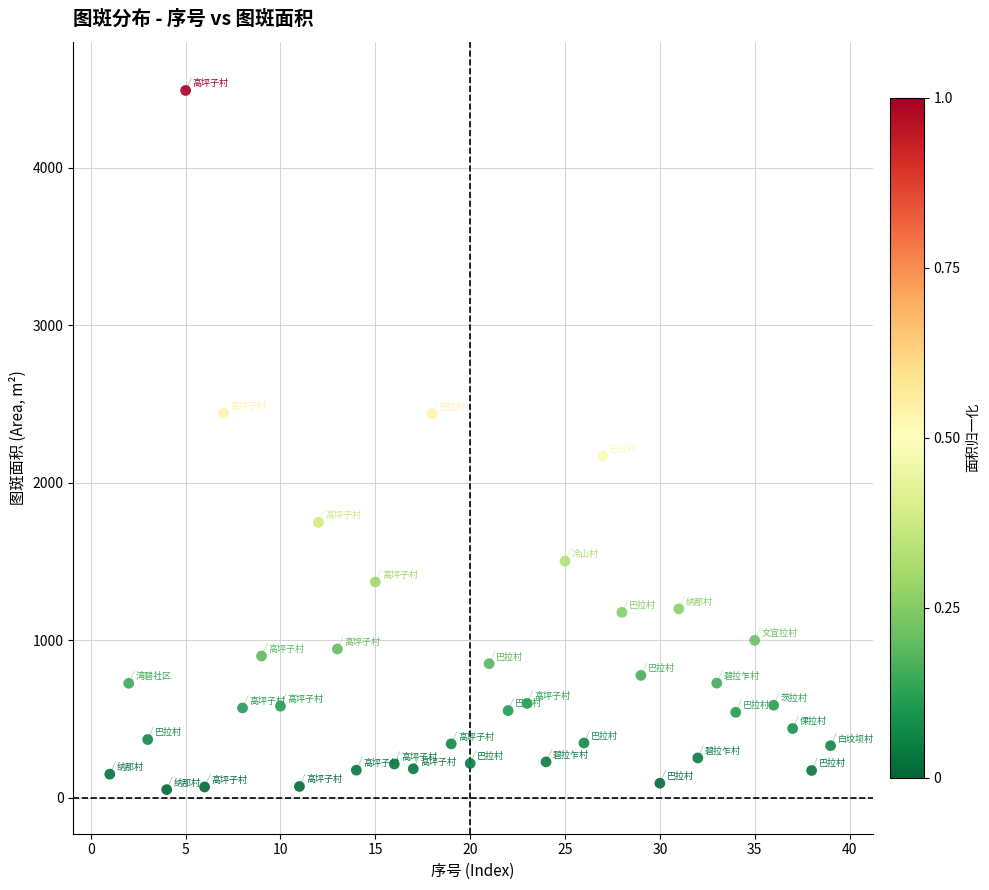

What is the range of X values (max minus min)?

38.0